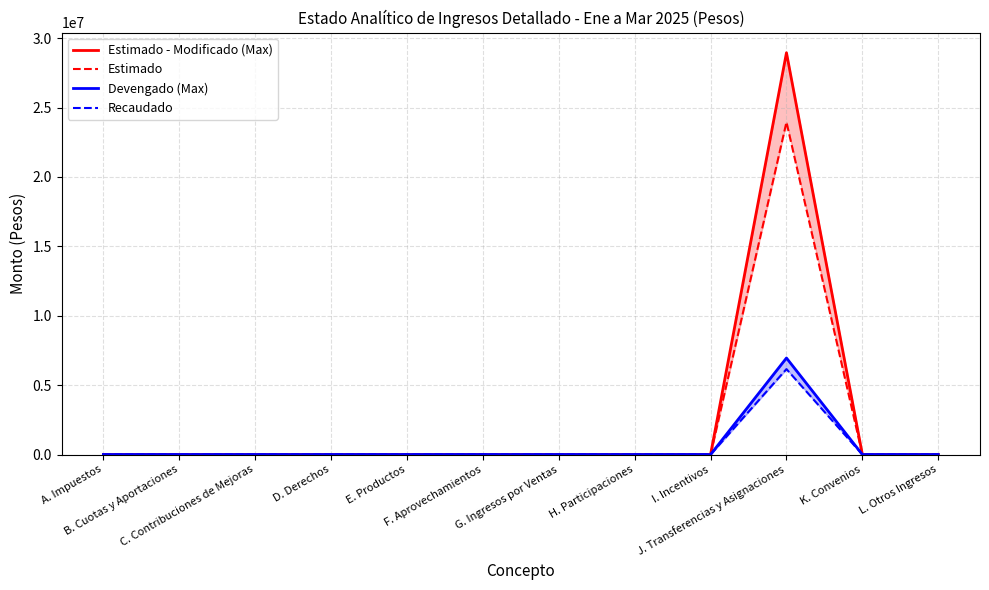

True or false: Estimado - Modificado (Max) and Estimado cross at least once.

False